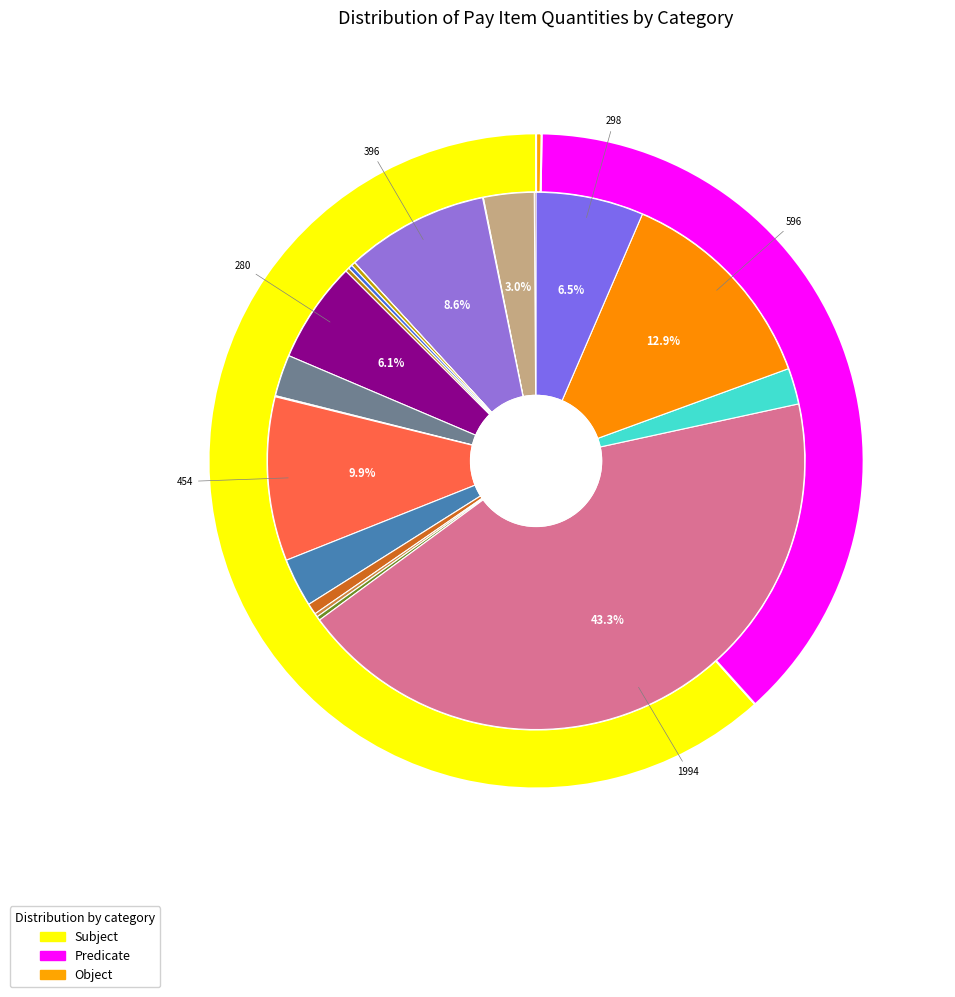

What is the largest slice in the pie chart?

CONCRETE SIDEWALK 5 INCH